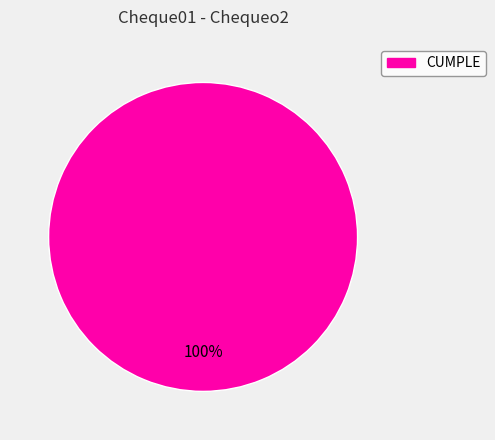

Does any single category account for the majority?

Yes